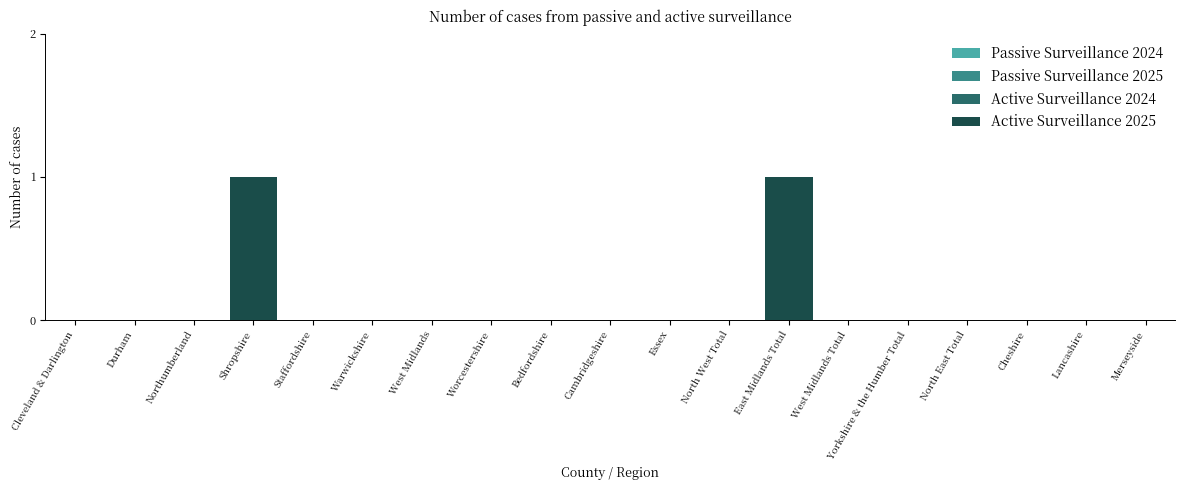

True or false: the data shows 1 at Bedfordshire.

False